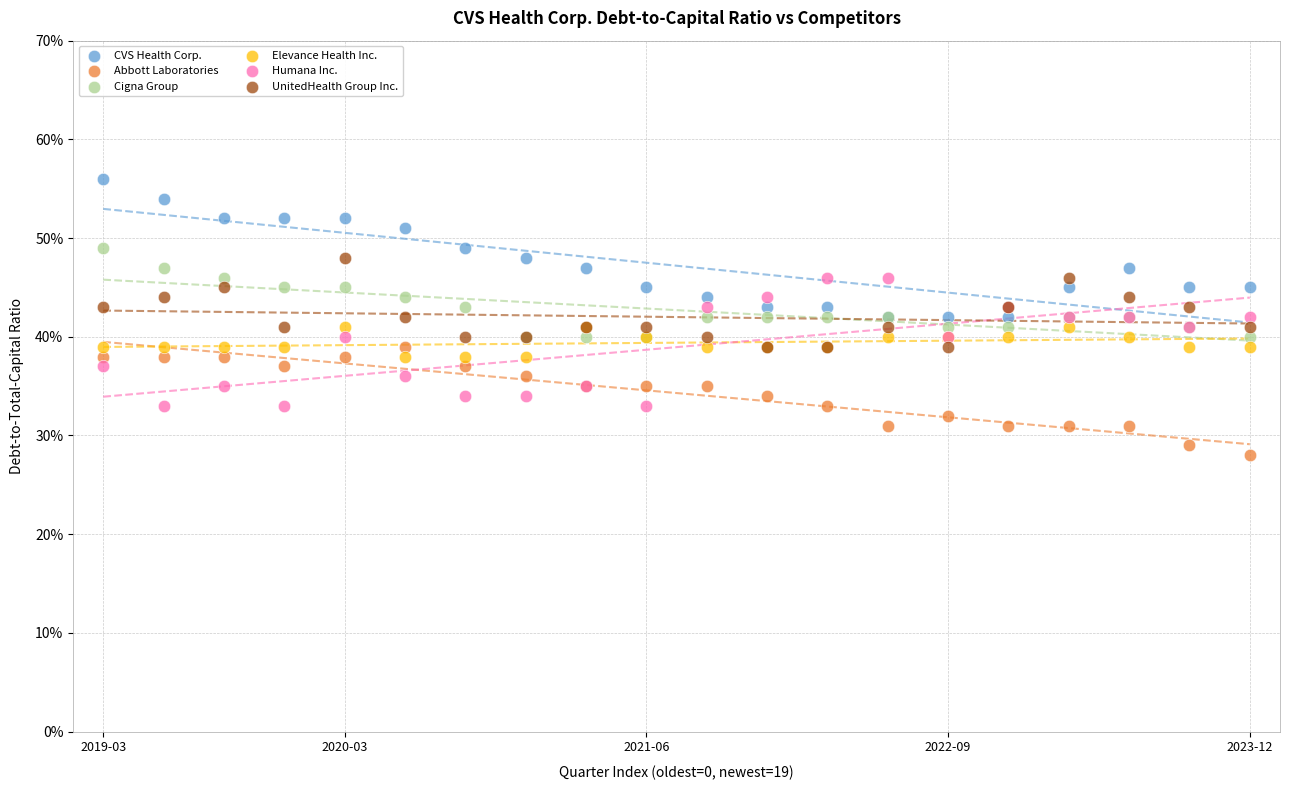

What are all the series names shown in the legend?

CVS Health Corp., Abbott Laboratories, Cigna Group, Elevance Health Inc., Humana Inc., UnitedHealth Group Inc.